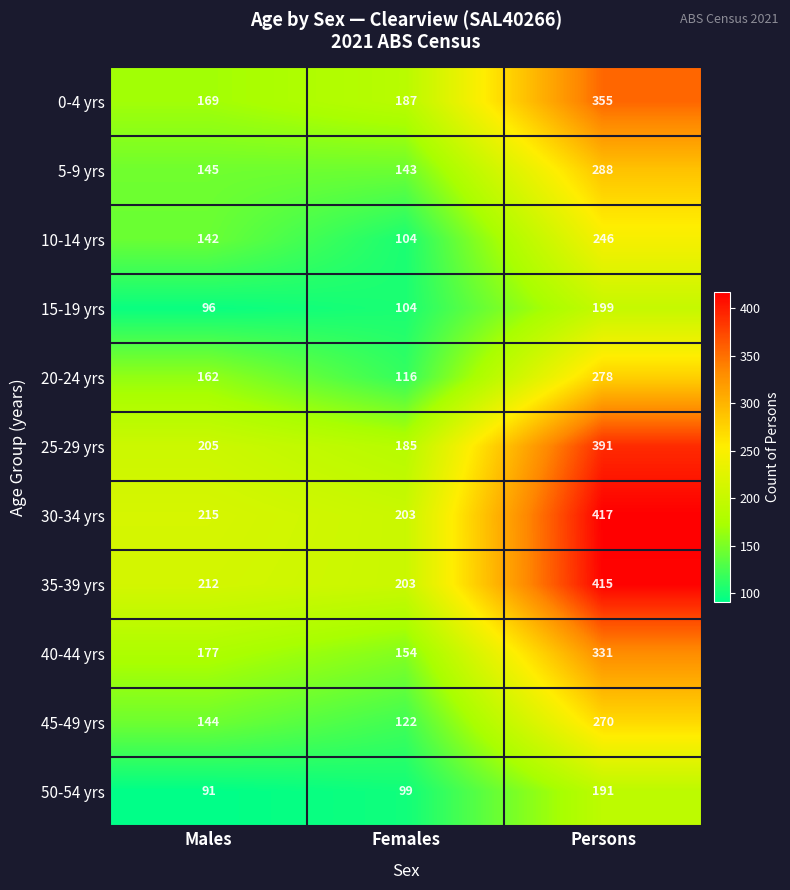

List the series in order of their peak value, lowest first.

50-54 yrs, 15-19 yrs, 10-14 yrs, 45-49 yrs, 20-24 yrs, 5-9 yrs, 40-44 yrs, 0-4 yrs, 25-29 yrs, 35-39 yrs, 30-34 yrs